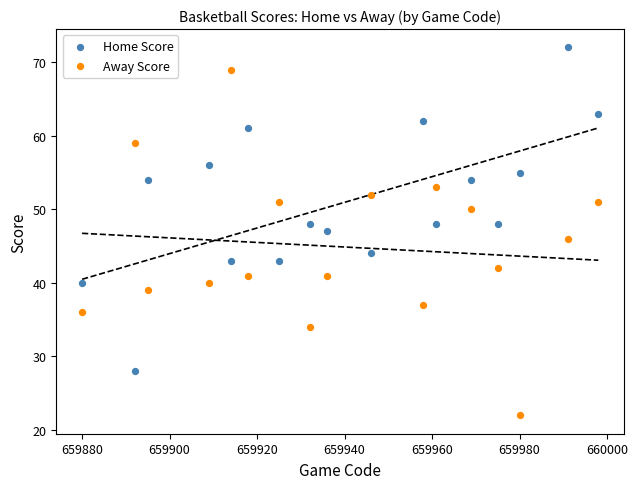

What are all the series names shown in the legend?

Home Score, Away Score